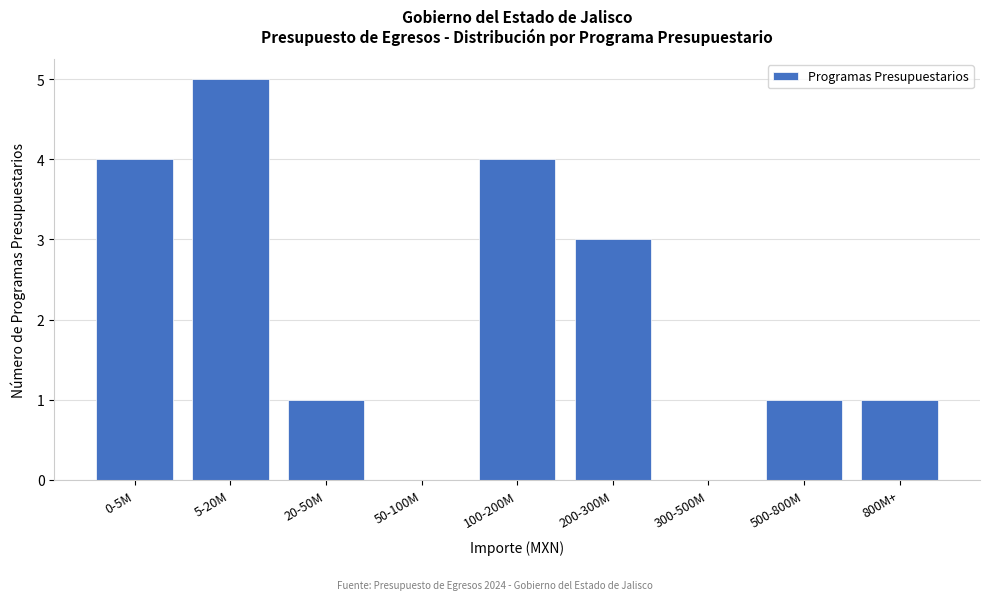

Reading left to right, transcribe all the data shown in this chart.

0-5M=4	5-20M=5	20-50M=1	50-100M=0	100-200M=4	200-300M=3	300-500M=0	500-800M=1	800M+=1